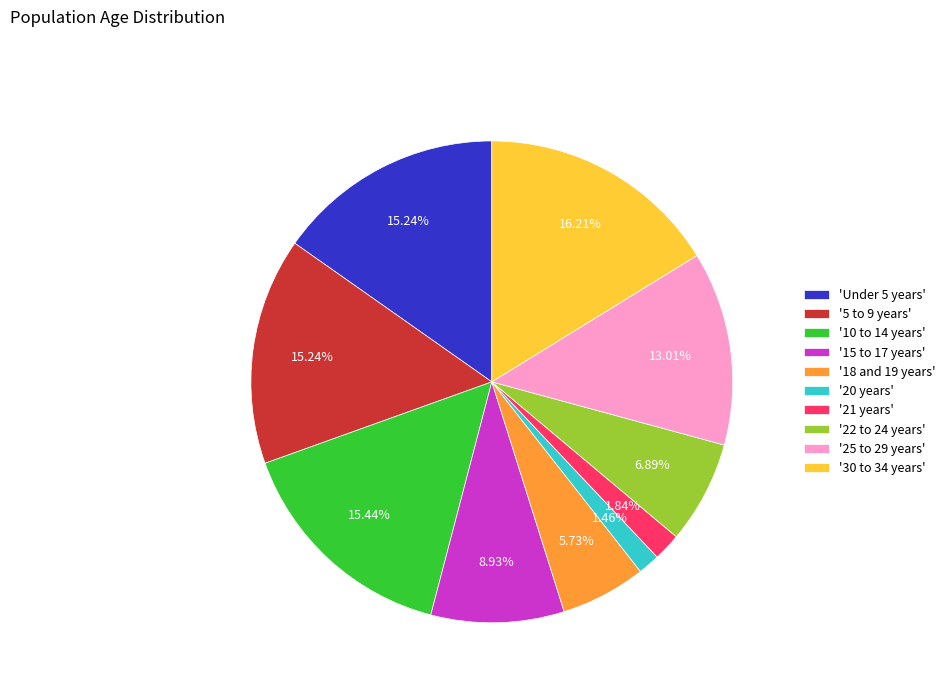

Do '5 to 9 years' and '10 to 14 years' together represent more than half of the pie?

No